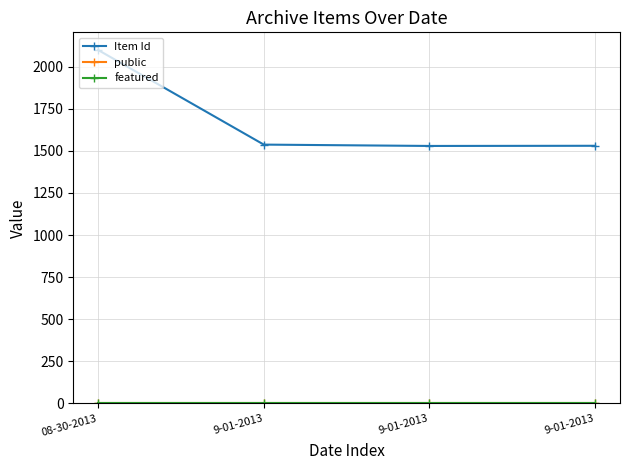

Which series has the largest range (max minus min)?

Item Id